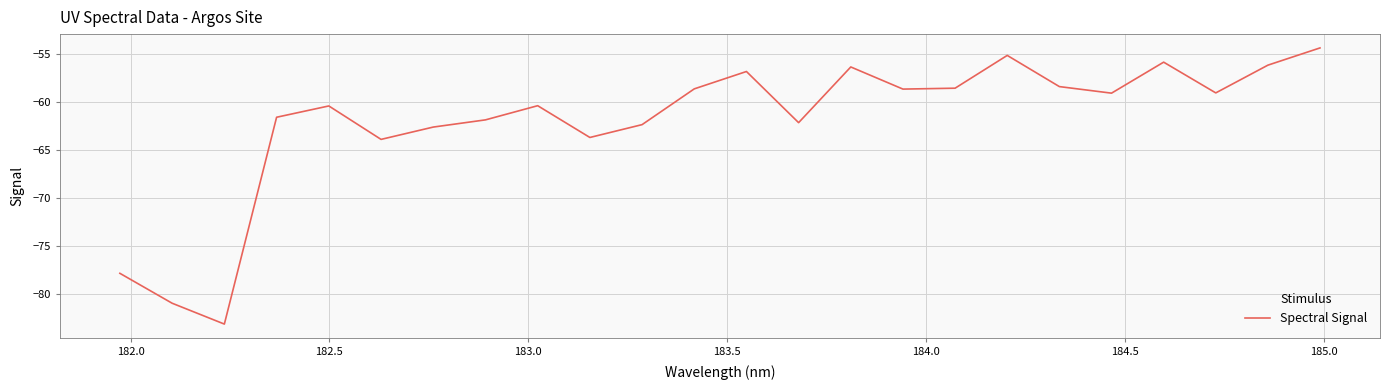

What is the greatest value displayed?

-54.4